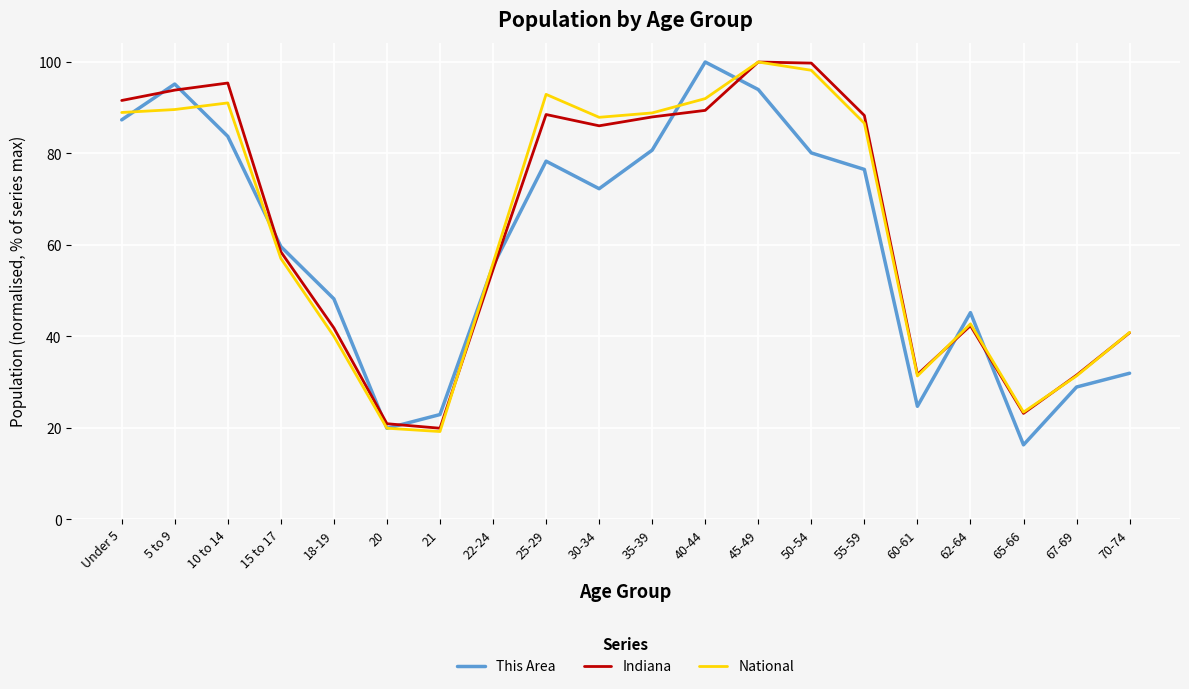

What is the sum of all Indiana values?

1286.0